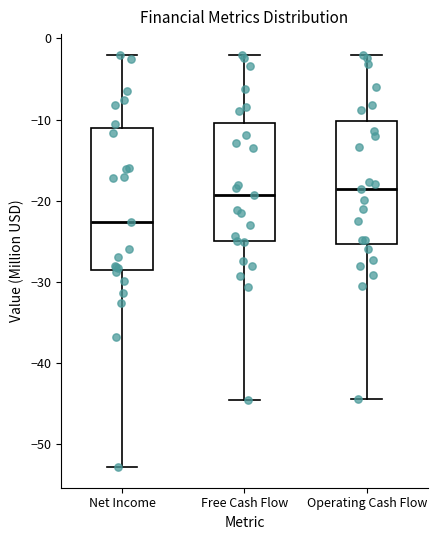

Which box has the lowest median line?

Net Income